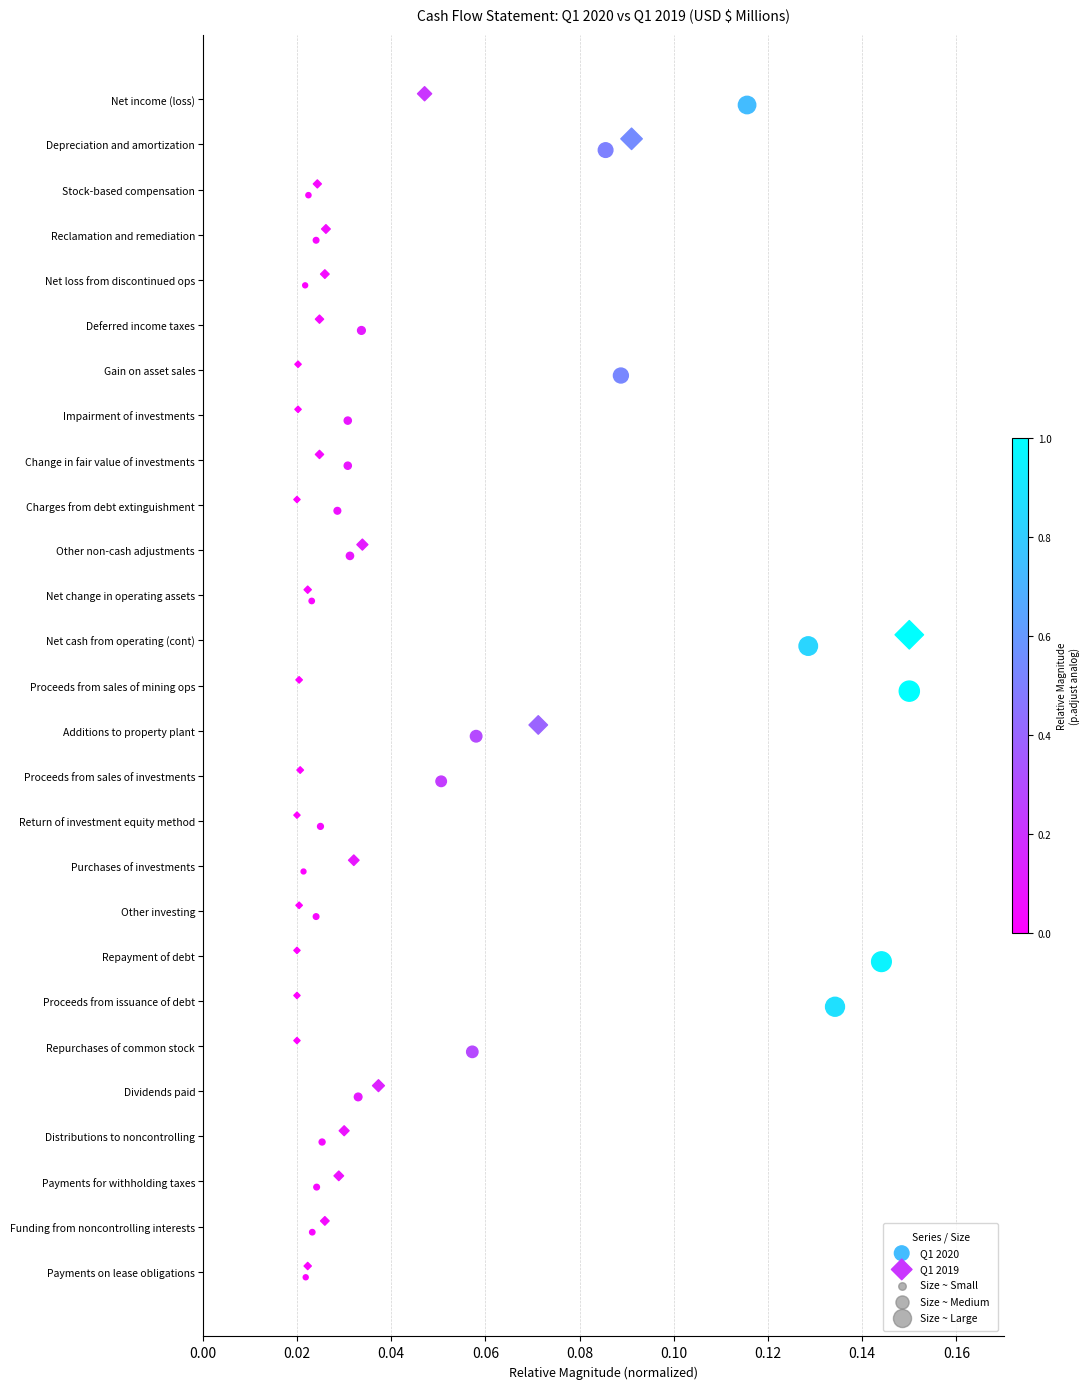

Which series contains the lowest Y value?

Q1 2019